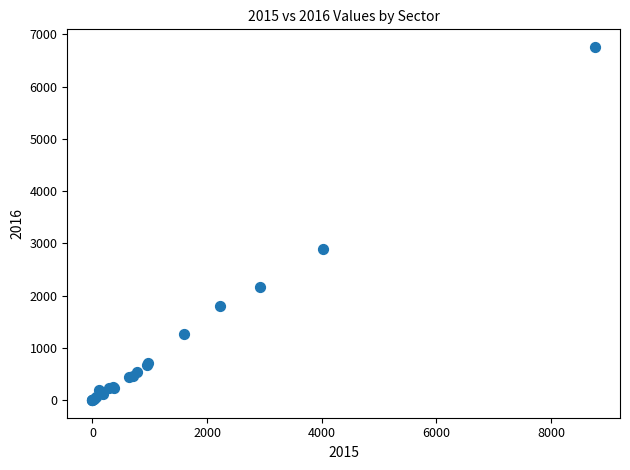

What Y value in the scatter plot is closest to 3379?

2899